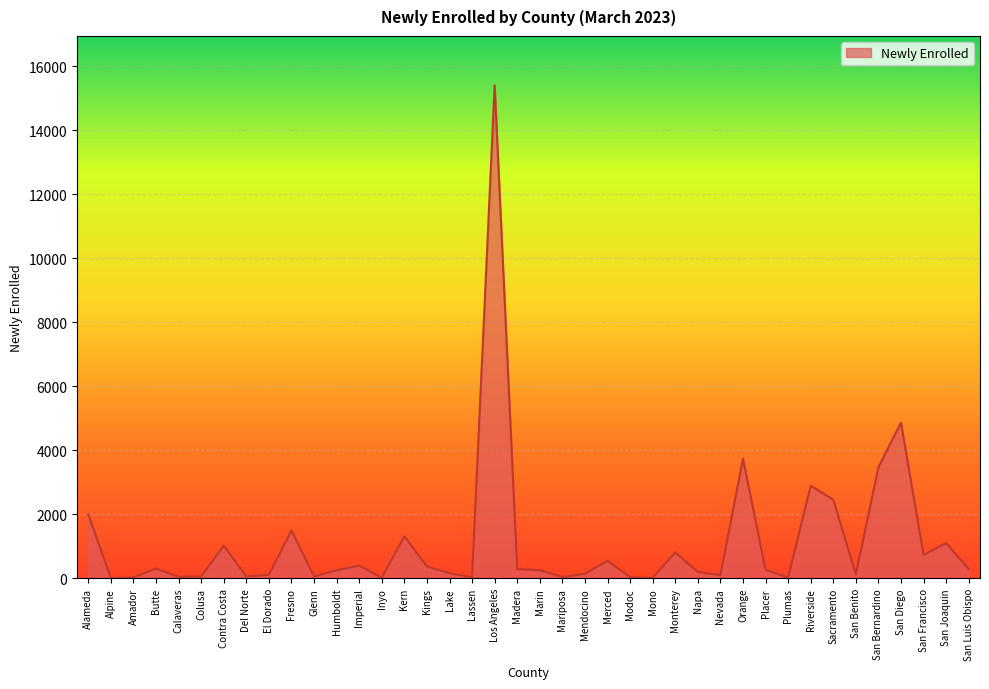

What is the greatest value displayed?

15406